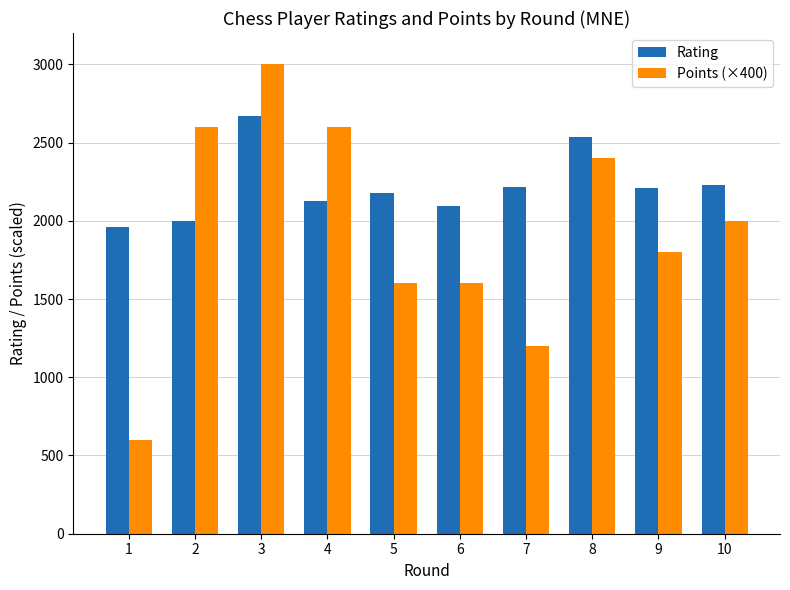

What is the value of the Rating bar at the 10th from the left?

2227